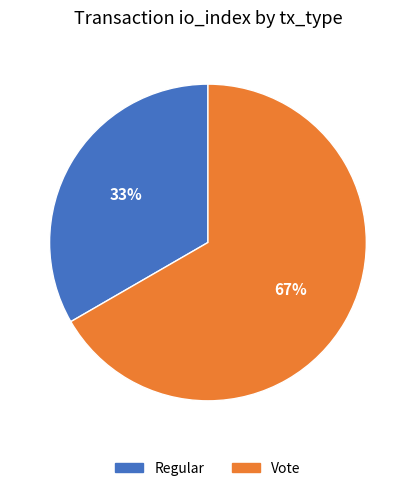

Rank the categories by value from highest to lowest.

Vote, Regular